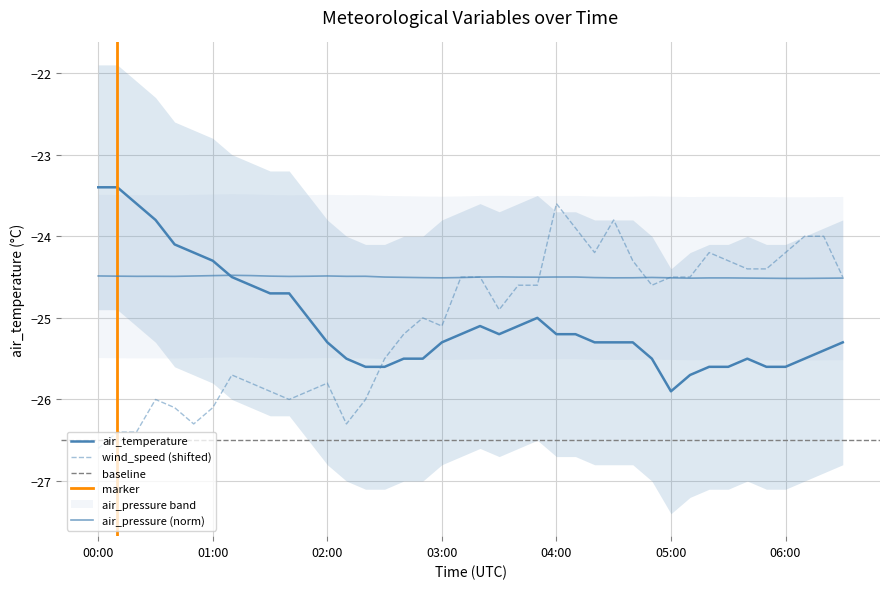

At how many categories does at least one series exceed -25?

40